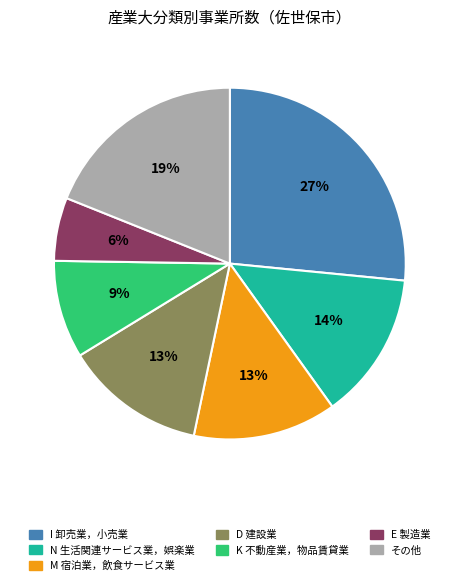

To the nearest percent, what percentage of the pie is I 卸売業，小売業?

27%